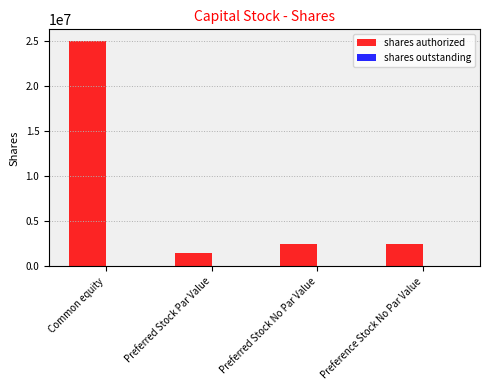

Is it true that the value at Preferred Stock No Par Value is 1419637?

False